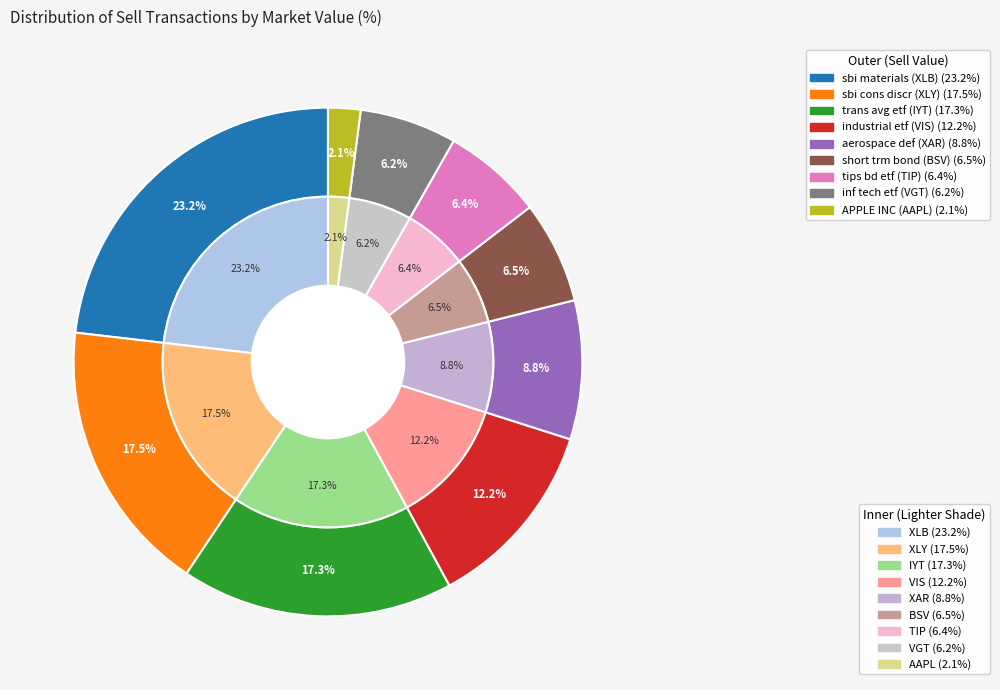

What percentage do XLB and TIP together represent?

29.5%